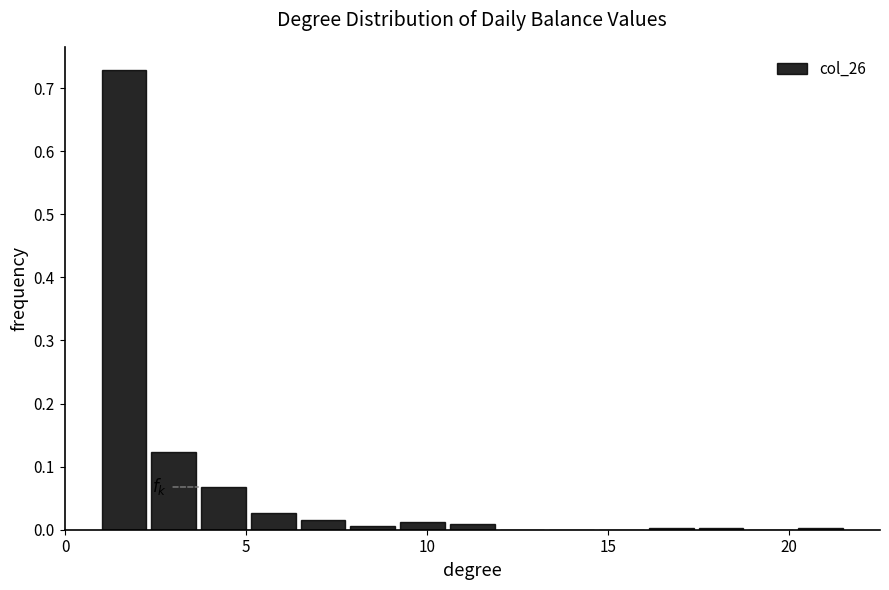

Around what value on the x-axis is the tallest bar? Give the approximate position of its centre, as read against the axis.

1.5